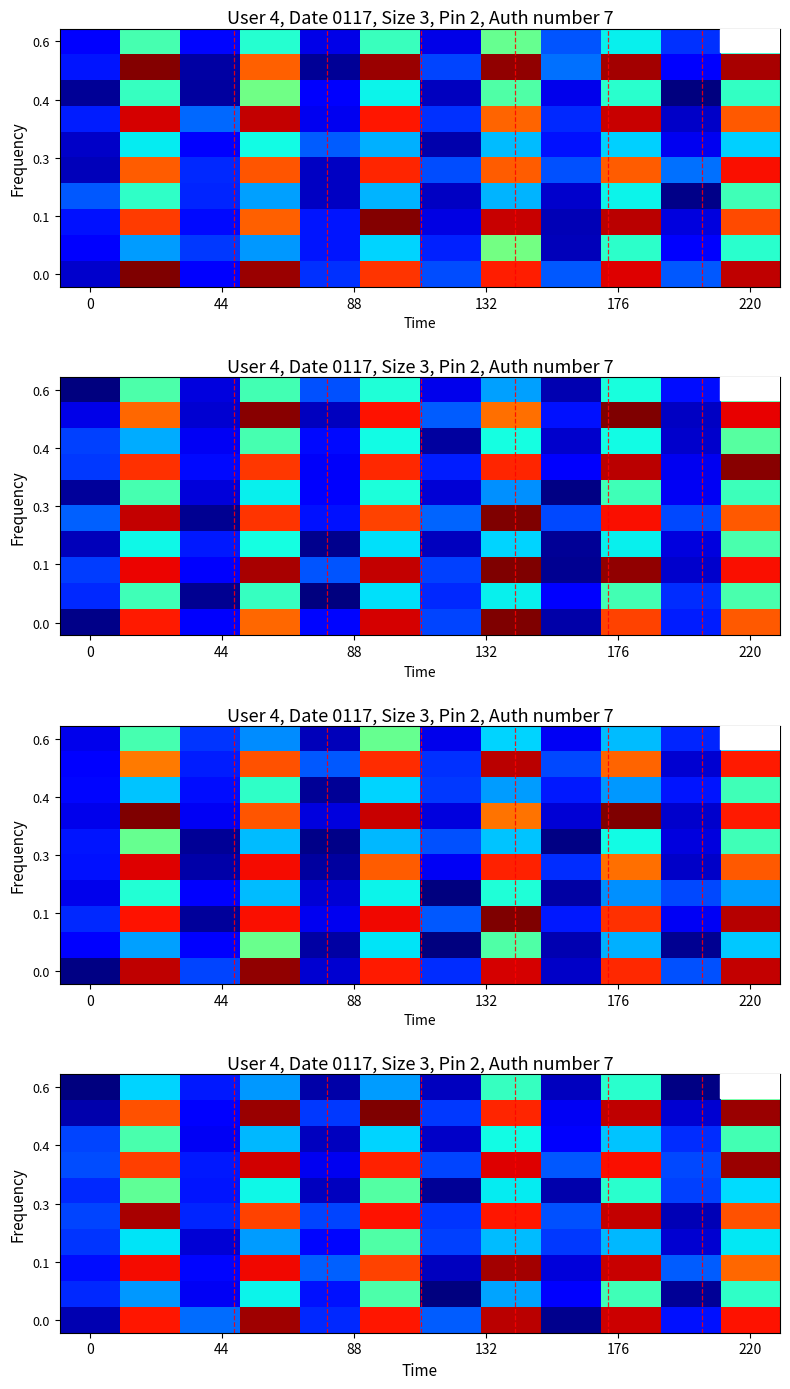

The value of row_0 at 132 is 14.4. True or false?

True